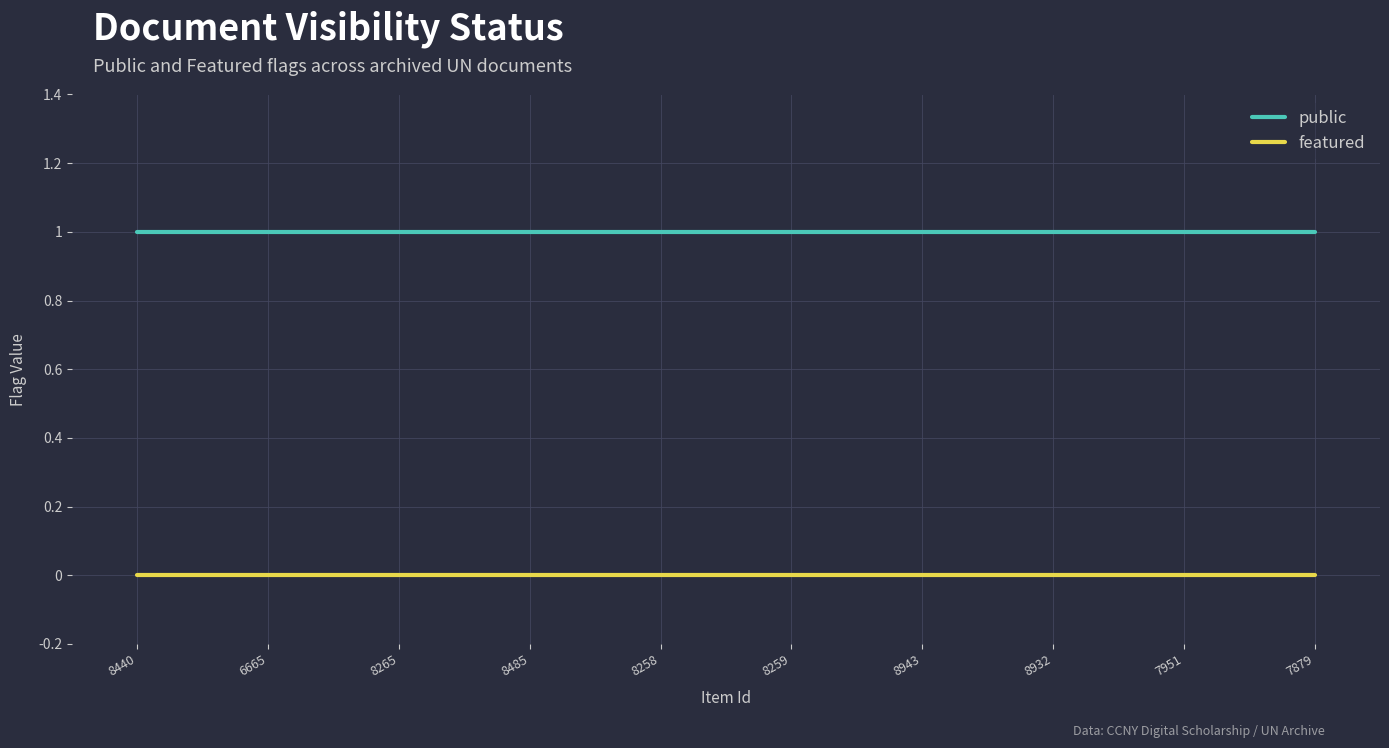

Rank the series by their average value, from lowest to highest.

featured, public